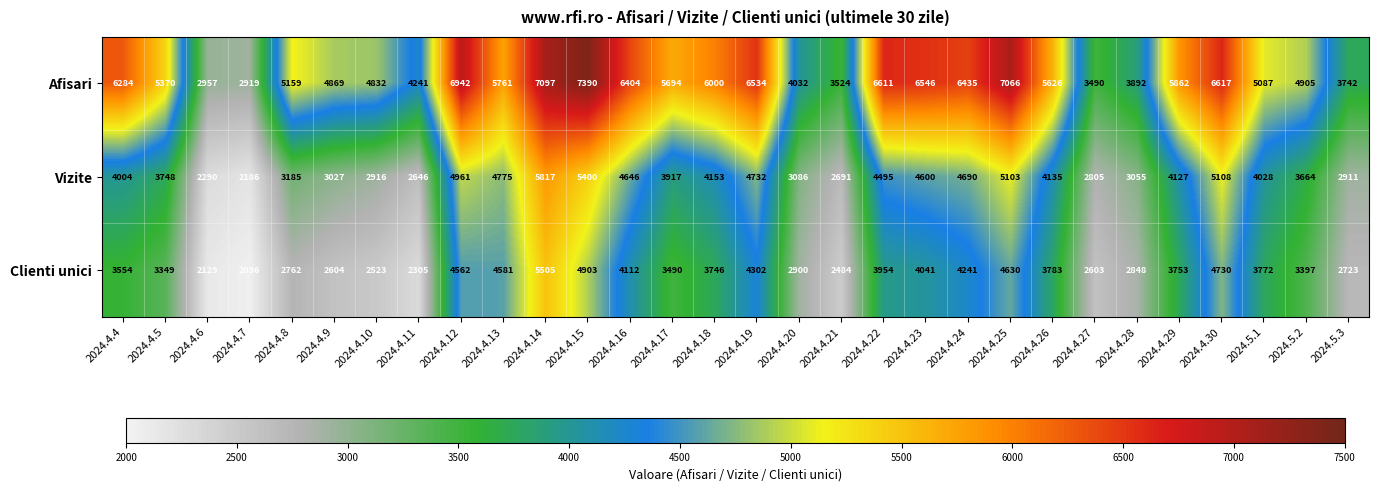

What is the total value across all series at 2024.4.14?

18419